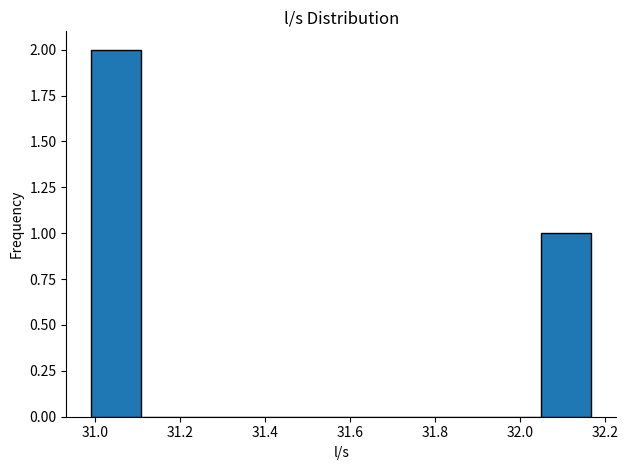

Over which range of the x-axis is the bar tallest?

31.00 to 31.10